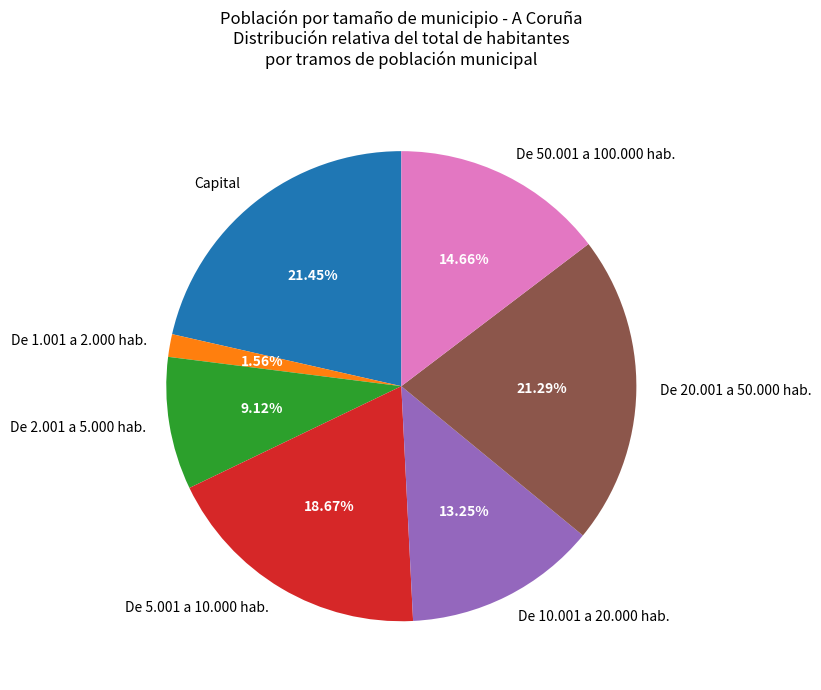

Count the number of slices in the pie.

7